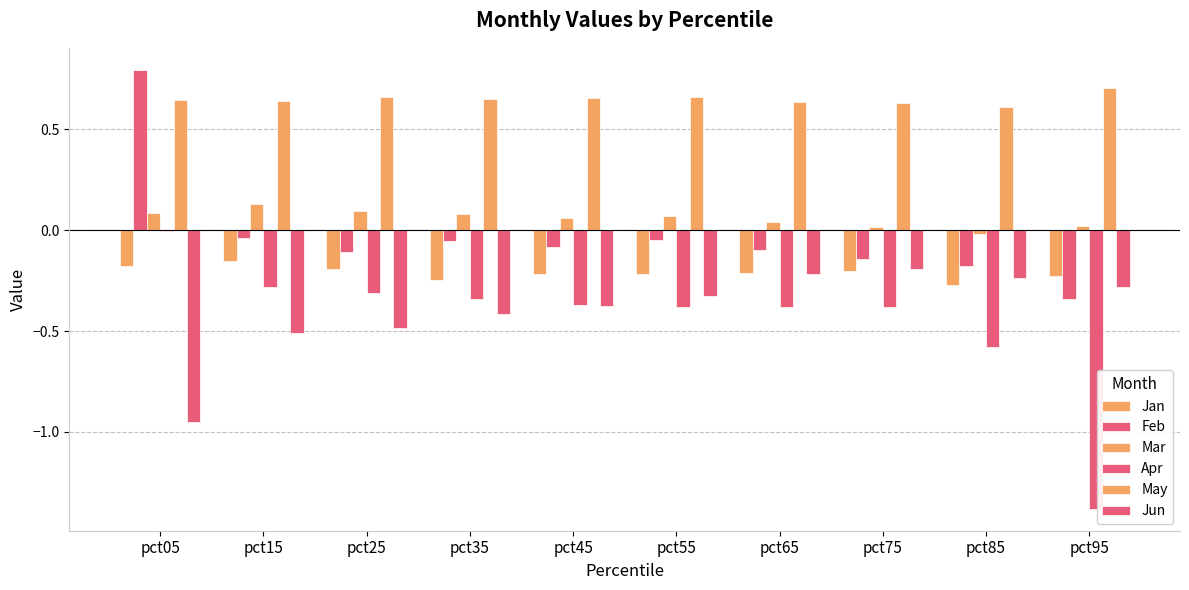

What is the average value of the Jun series?

-0.4